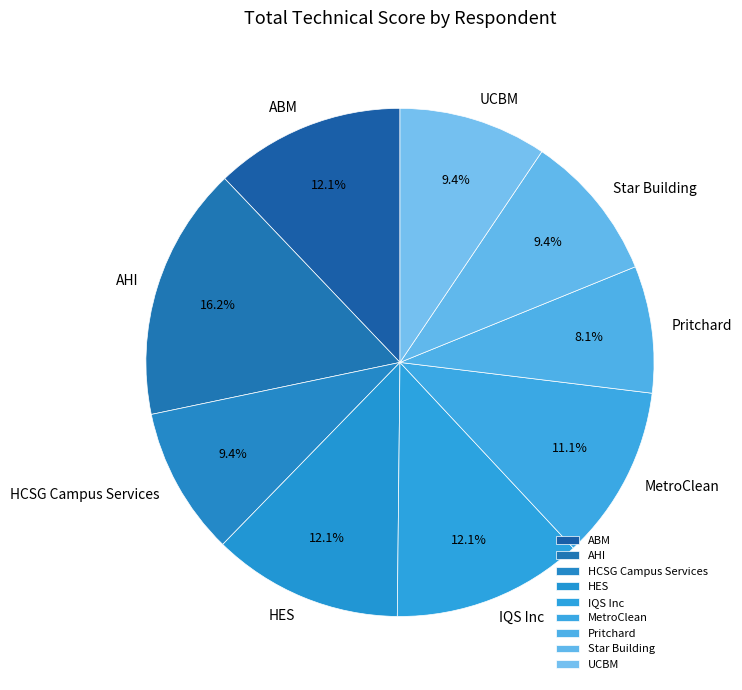

Is ABM the majority of the pie?

No